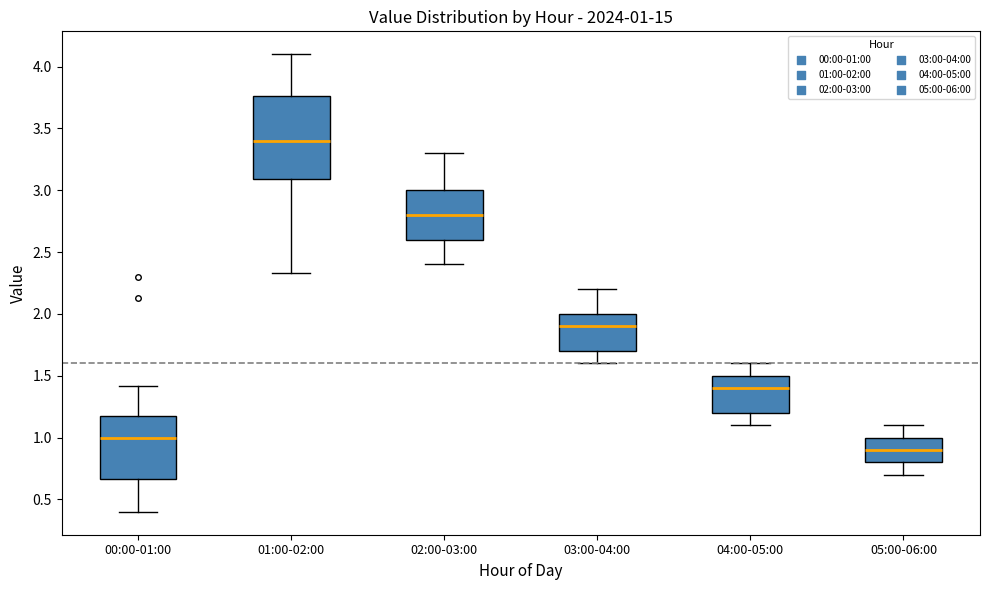

Which box's median line is the highest?

01:00-02:00